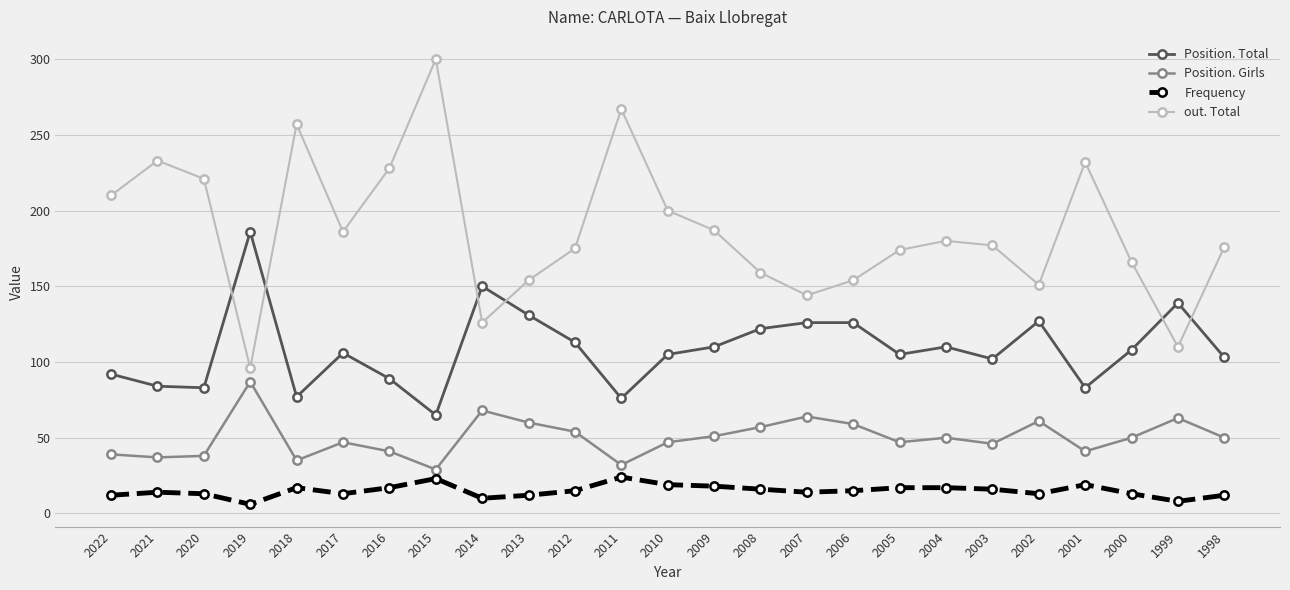

Is it true that Frequency equals 13 at 2002?

True